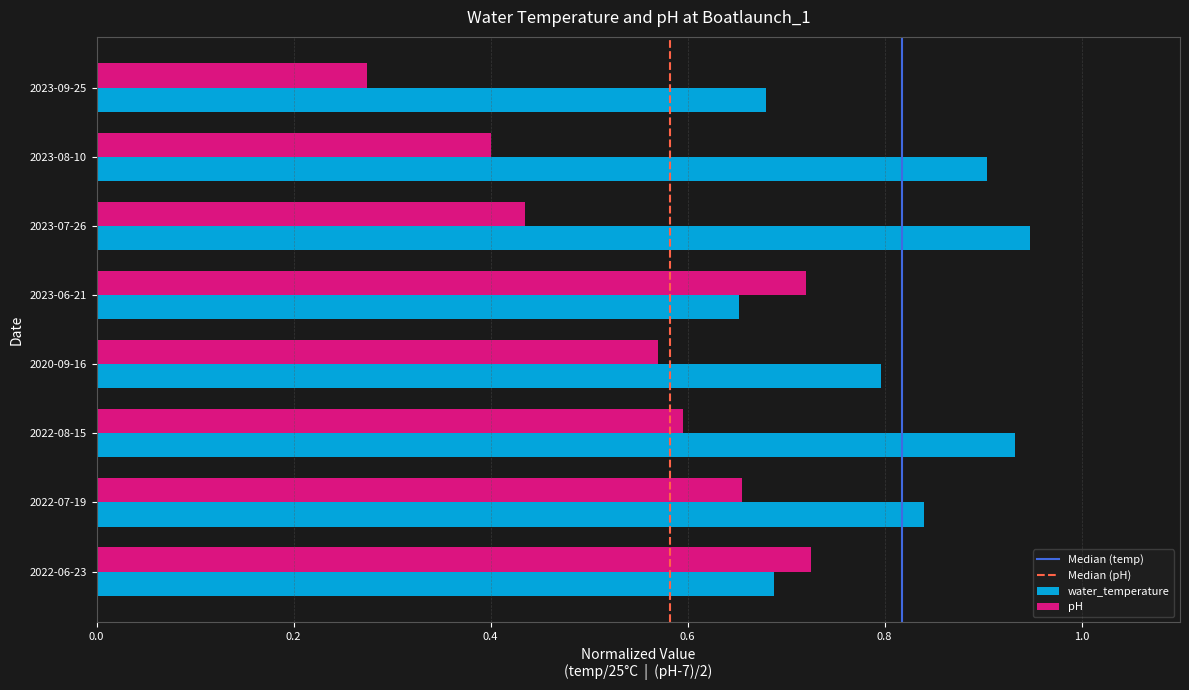

What is the average value of the pH series?

0.5